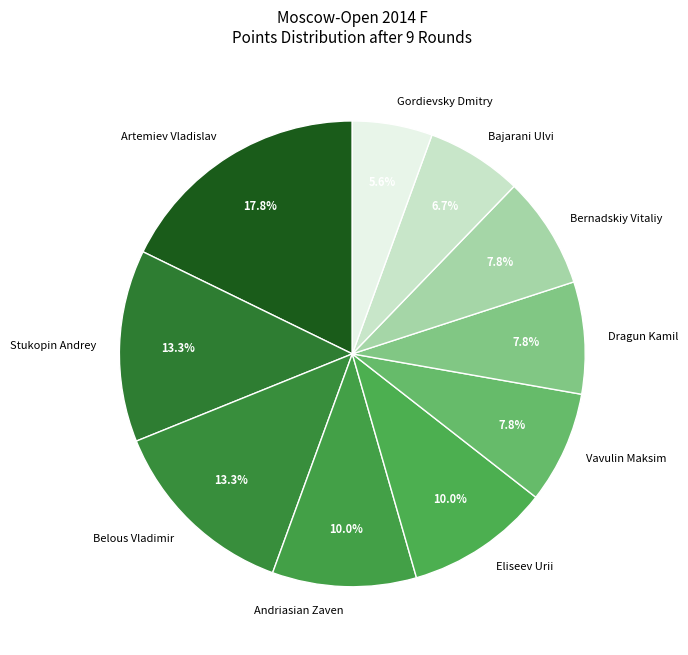

Which category has the smallest portion of the pie?

Gordievsky Dmitry